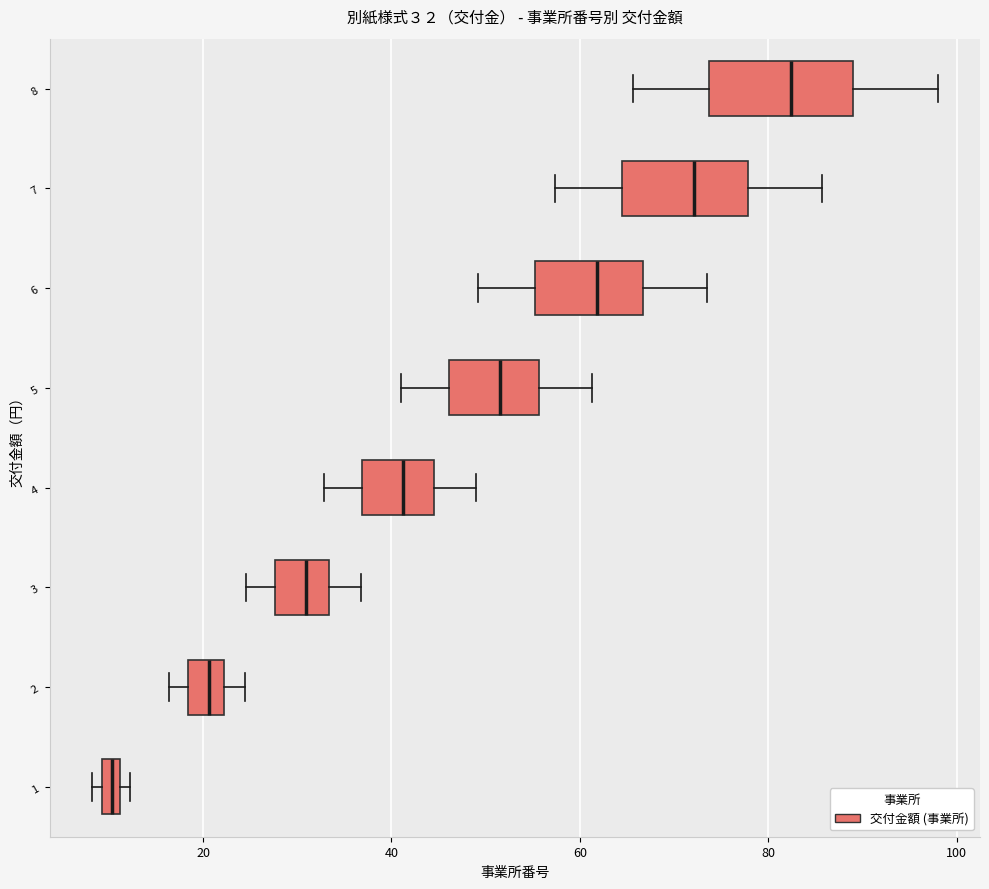

Which box's median line is the furthest to the right?

8